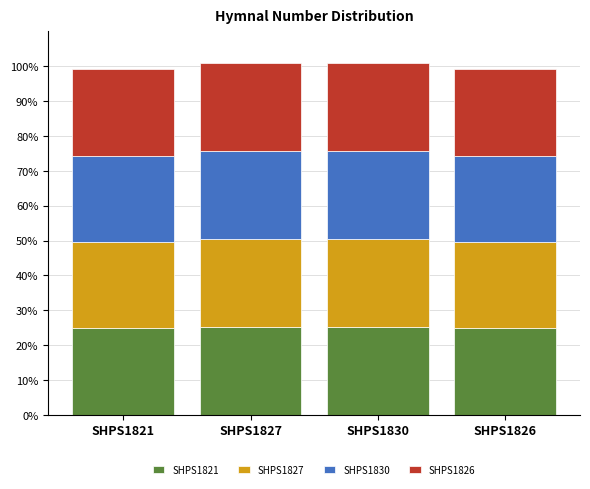

What is the sum of all SHPS1821 values?

100.0